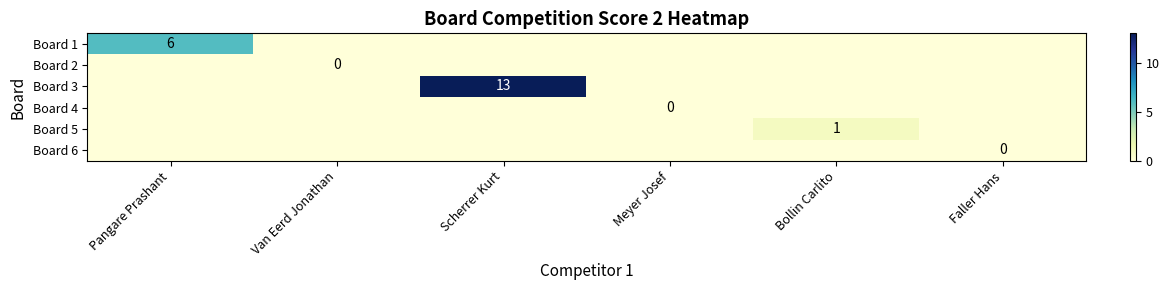

What is the total value across all series at Bollin Carlito?

1